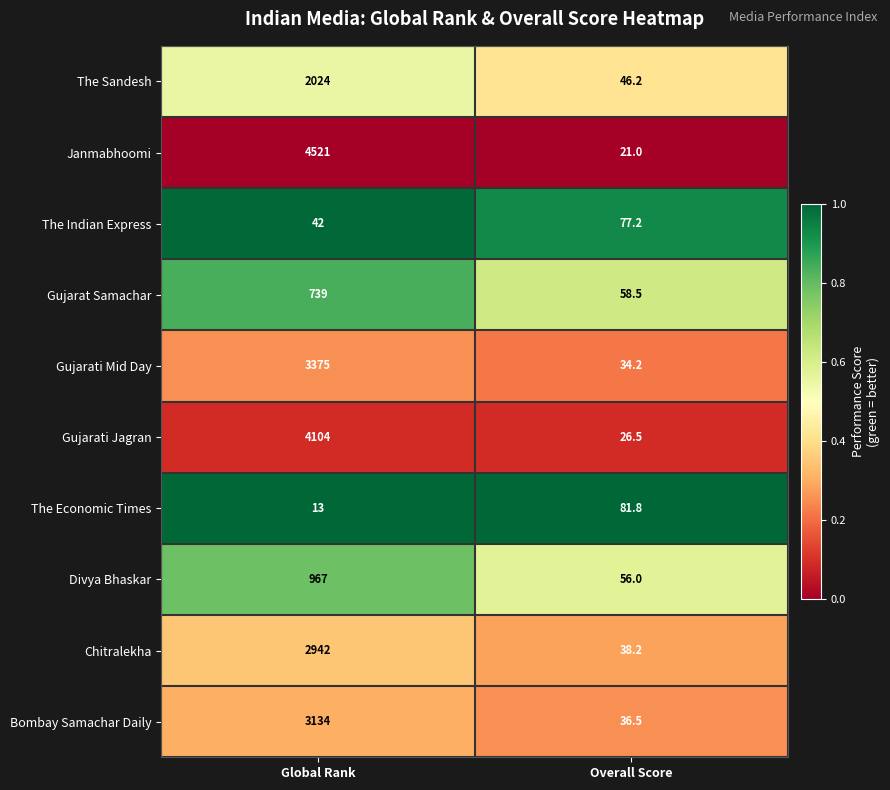

What is the difference between the The Sandesh values at Overall Score and Global Rank?

1977.8